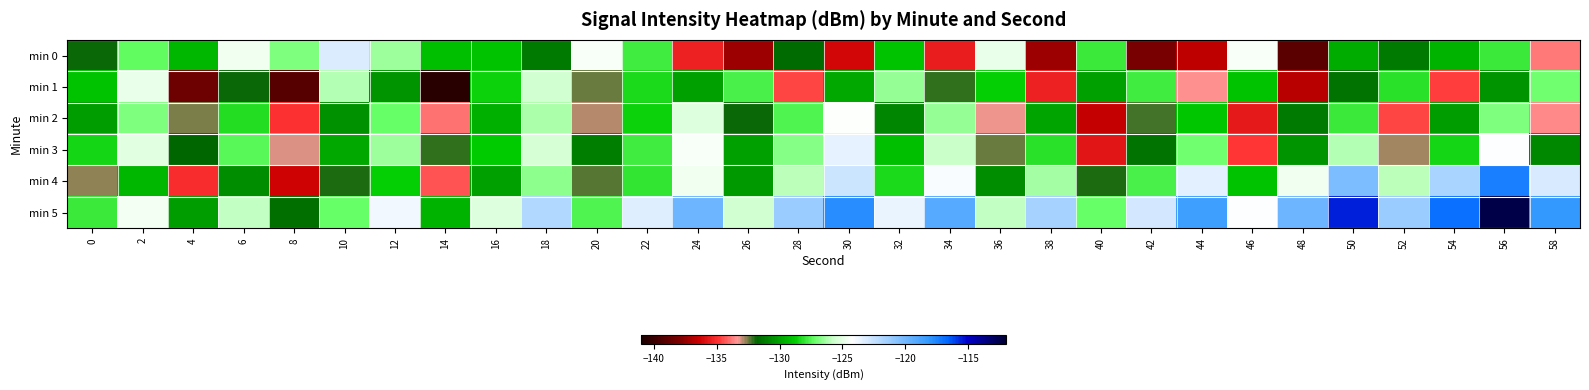

Which label corresponds to the smallest value in the chart?

14